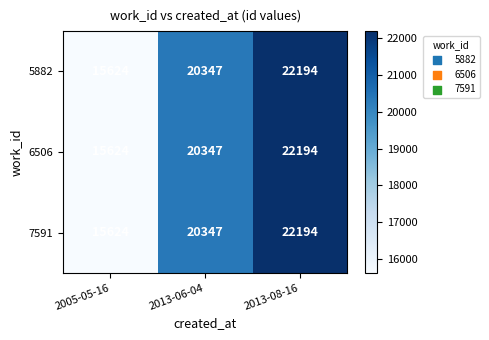

What is the greatest value displayed?

22194